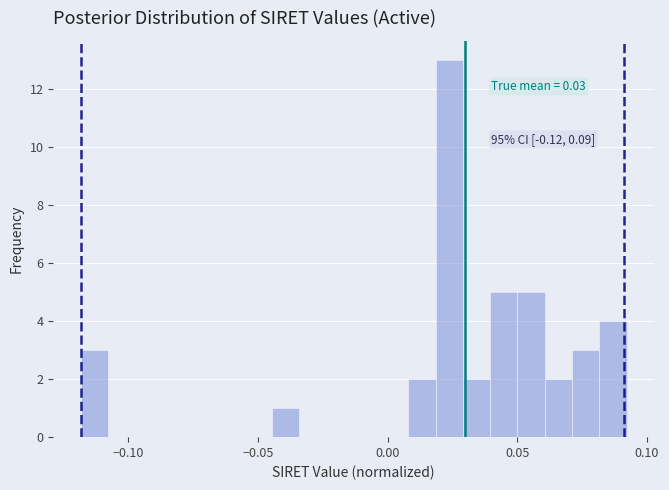

Read against the x-axis, roughly where is the centre of the tallest bar?

0.025